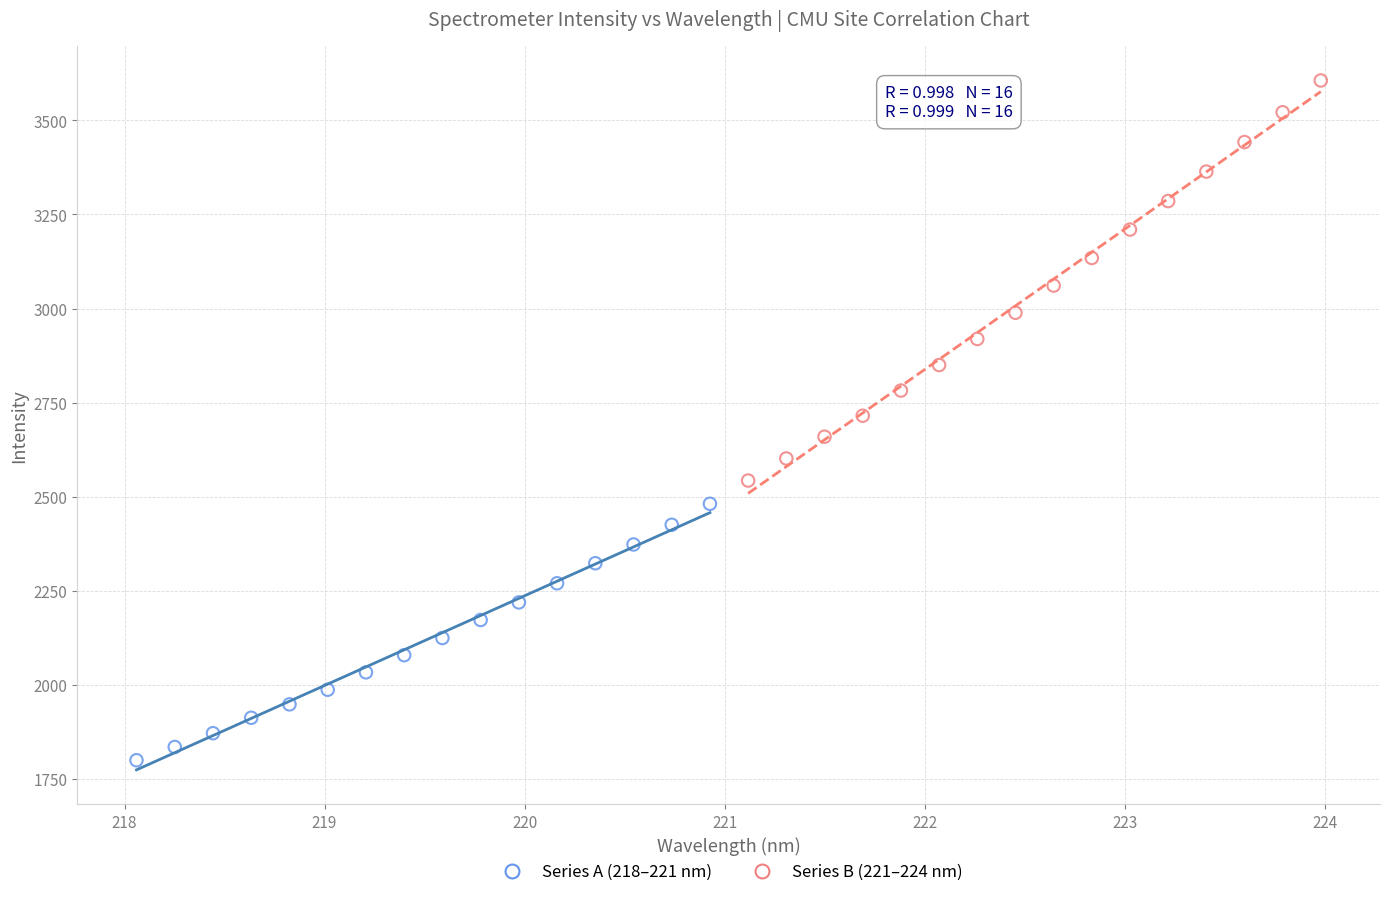

Which series has the largest Y range (max minus min)?

Series B (221–224 nm)